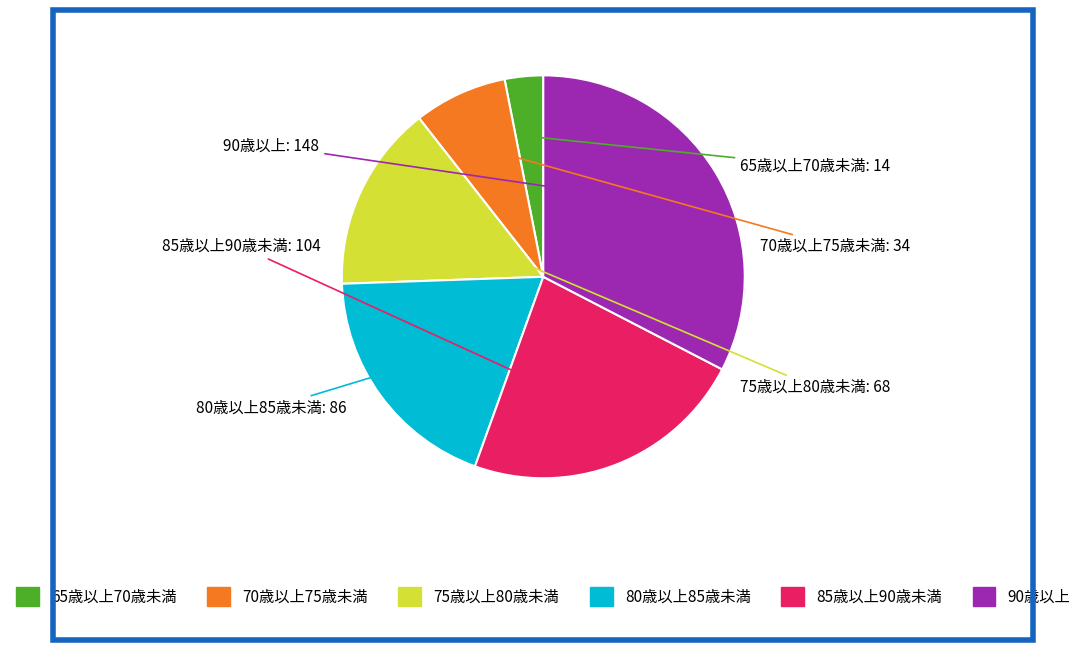

Do 70歳以上75歳未満 and 80歳以上85歳未満 together represent more than half of the pie?

No